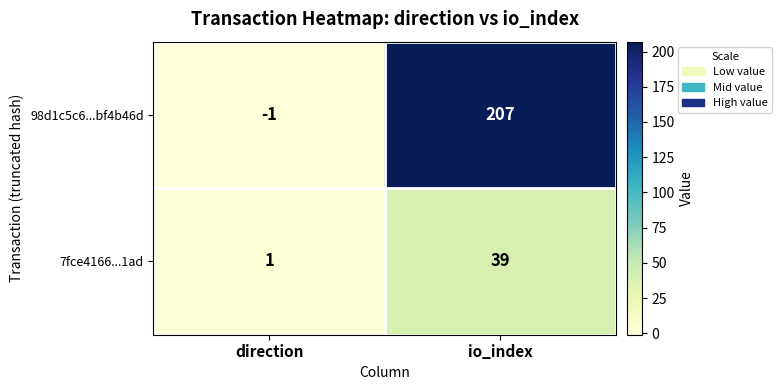

At which label is 98d1c5c6...bf4b46d closest to 103?

direction